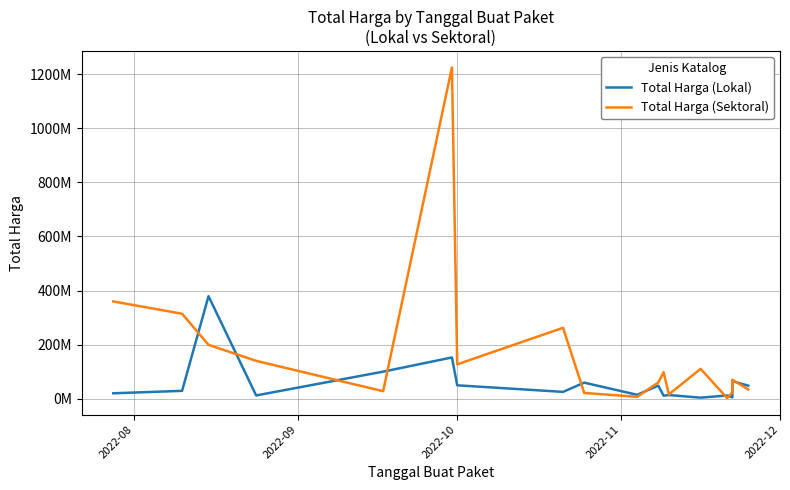

What is the difference between the maximum and minimum values in the Total Harga (Lokal) series?

375250000